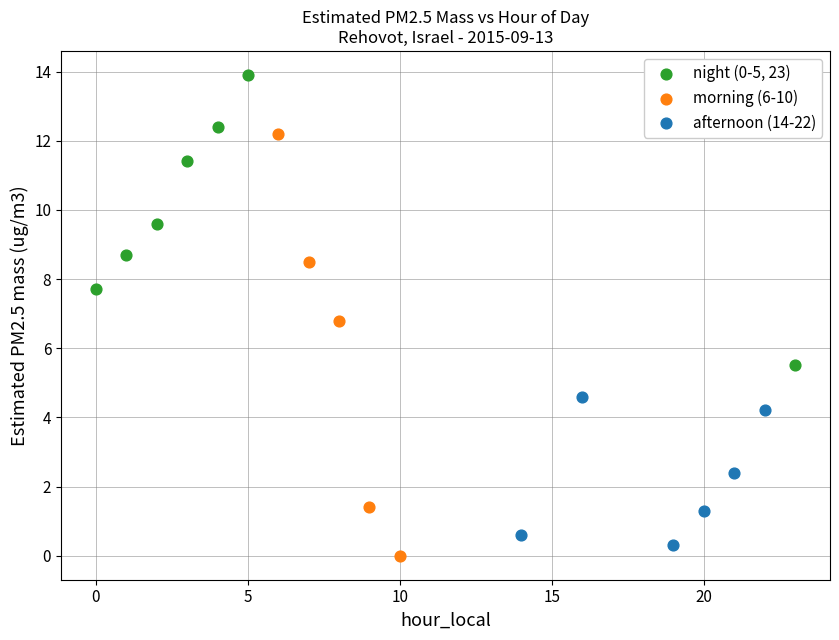

Which series contains the highest Y value?

night (0-5, 23)